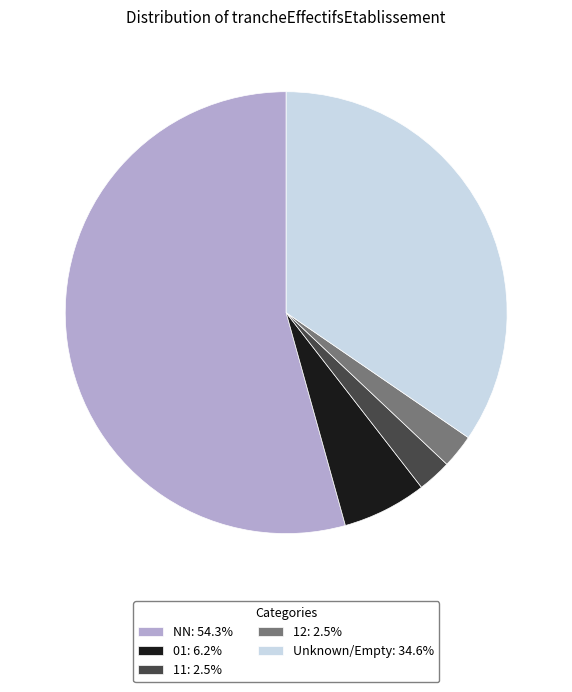

What is the ratio of the value at 12: 2.5% to the value at 01: 6.2%?

0.4